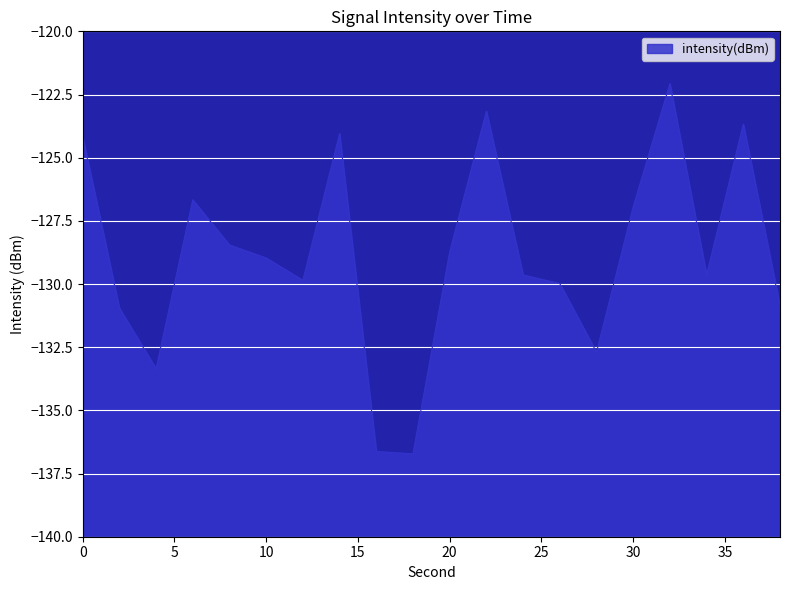

How many distinct data groups are displayed?

1